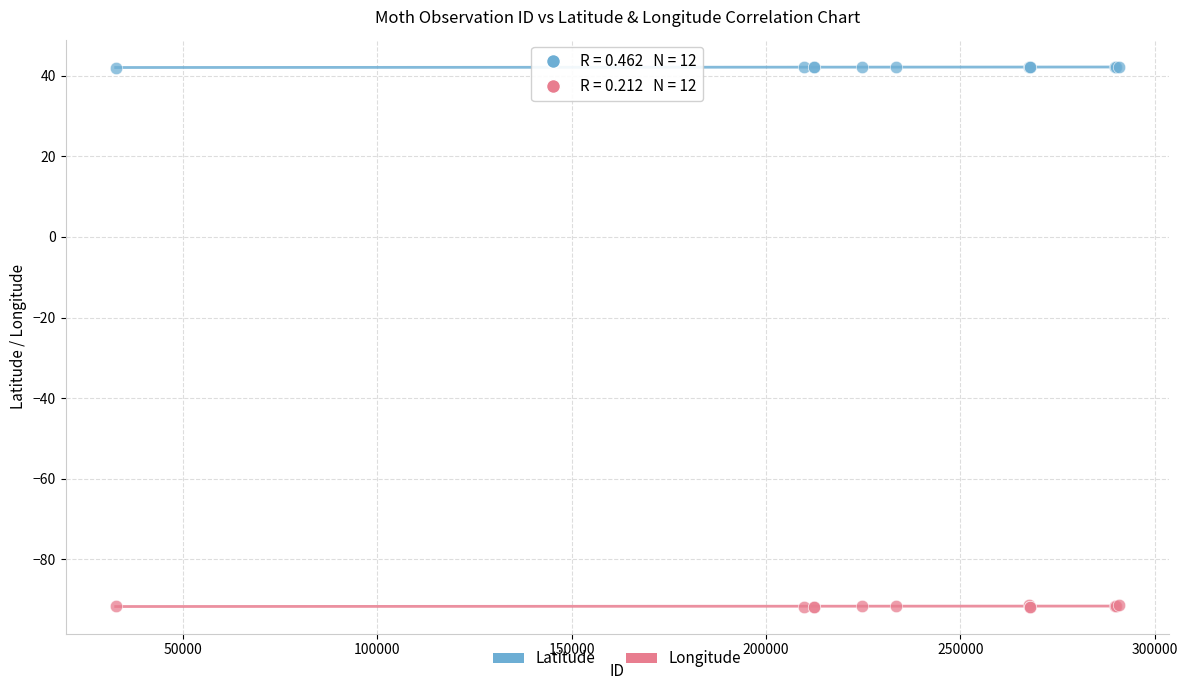

Which series has the widest spread of Y values?

Longitude